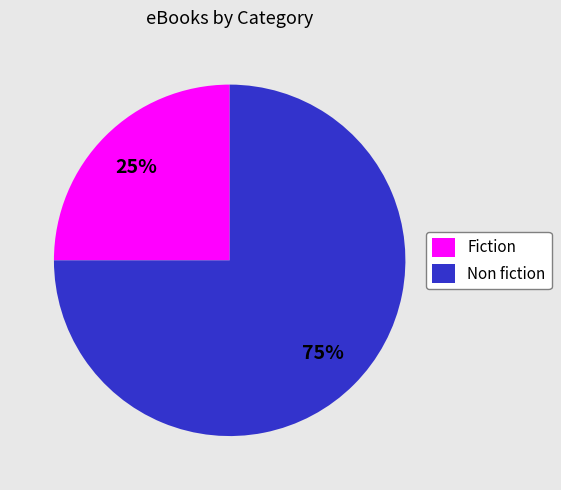

What is the largest slice in the pie chart?

Non fiction